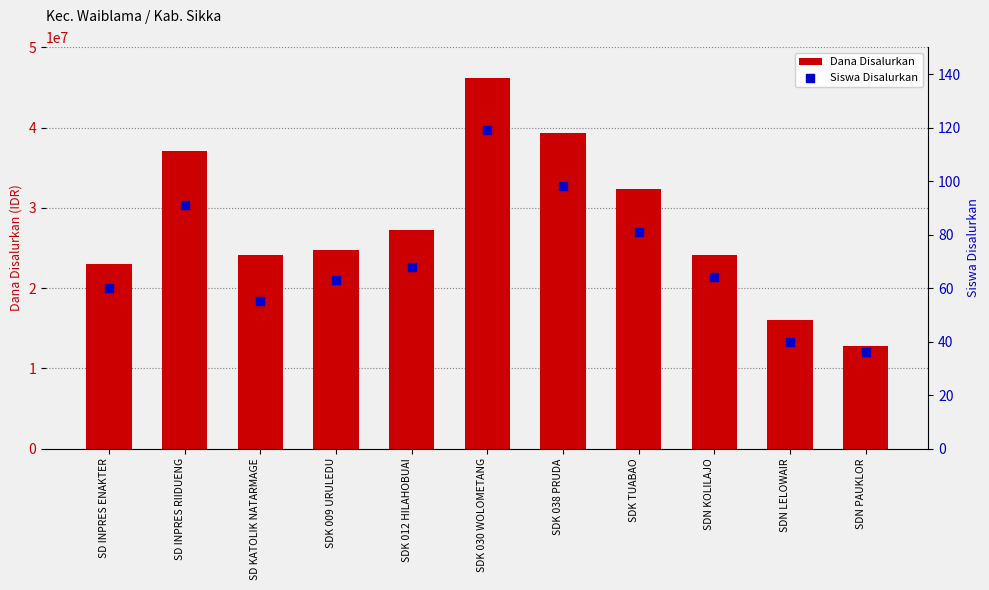

At how many categories does at least one series exceed 44513717?

1